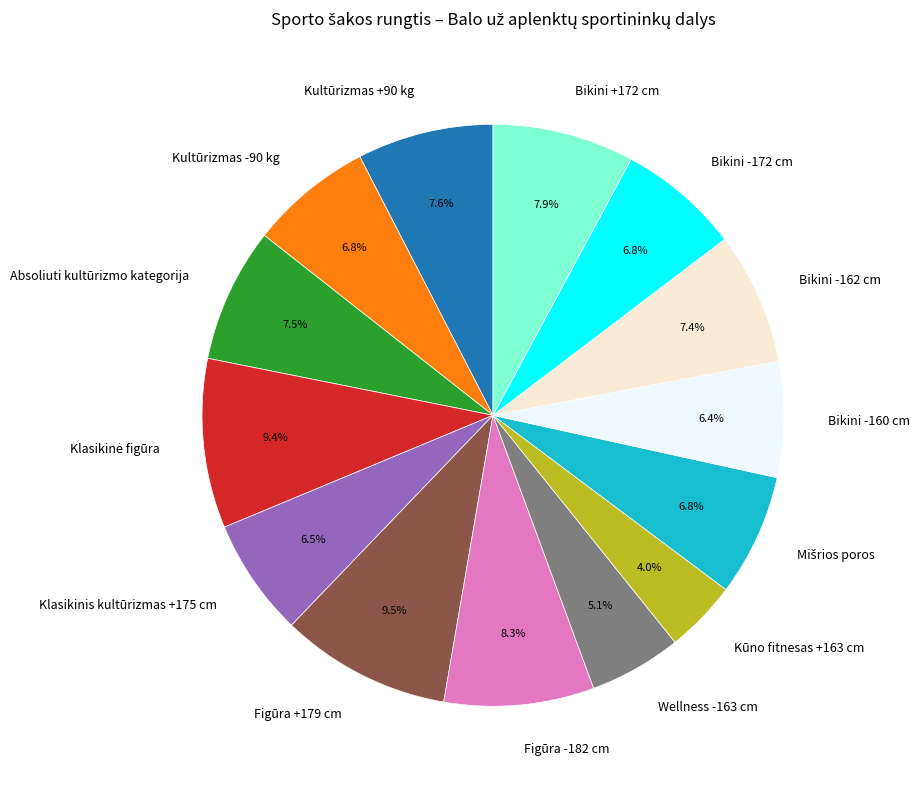

Combined, do Bikini -162 cm and Klasikinis kultūrizmas +175 cm account for over 50%?

No